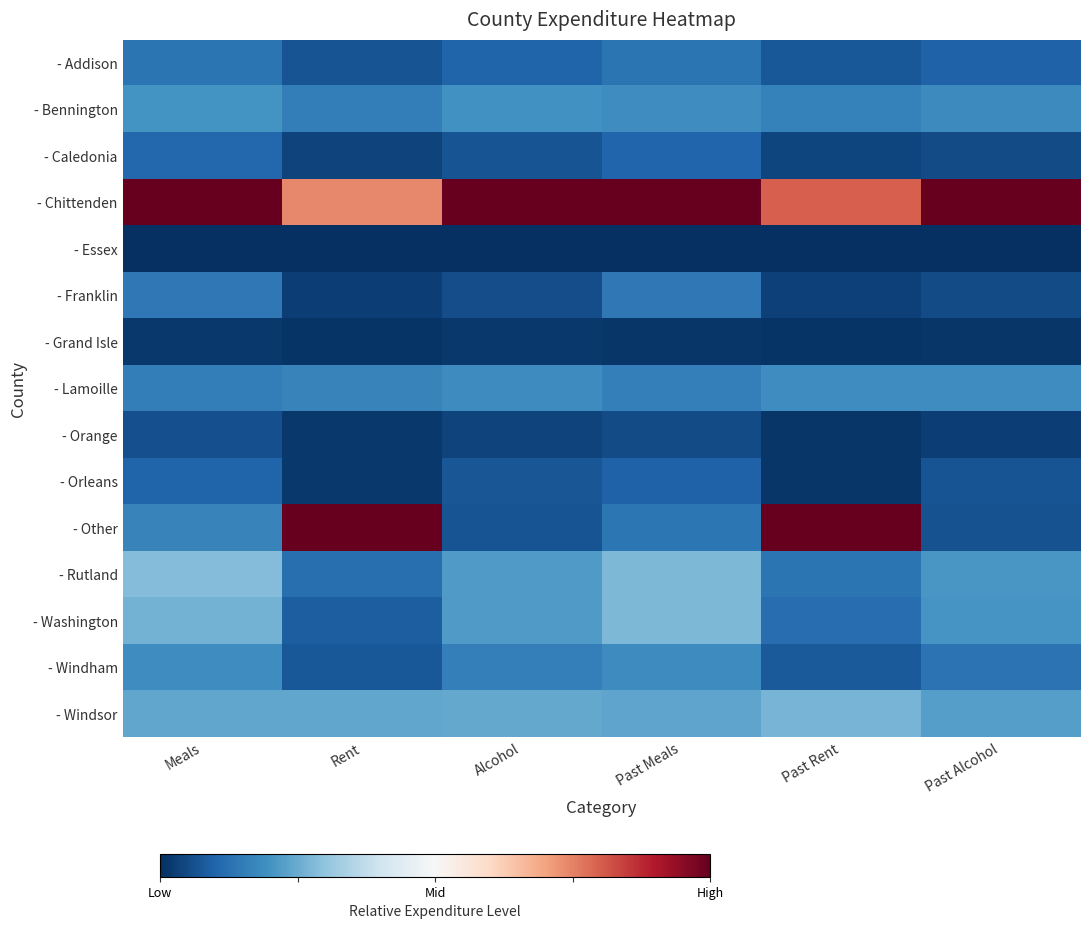

Rank the series at Alcohol from lowest to highest value.

- Essex, - Grand Isle, - Orange, - Franklin, - Other, - Caledonia, - Orleans, - Addison, - Windham, - Lamoille, - Bennington, - Washington, - Rutland, - Windsor, - Chittenden